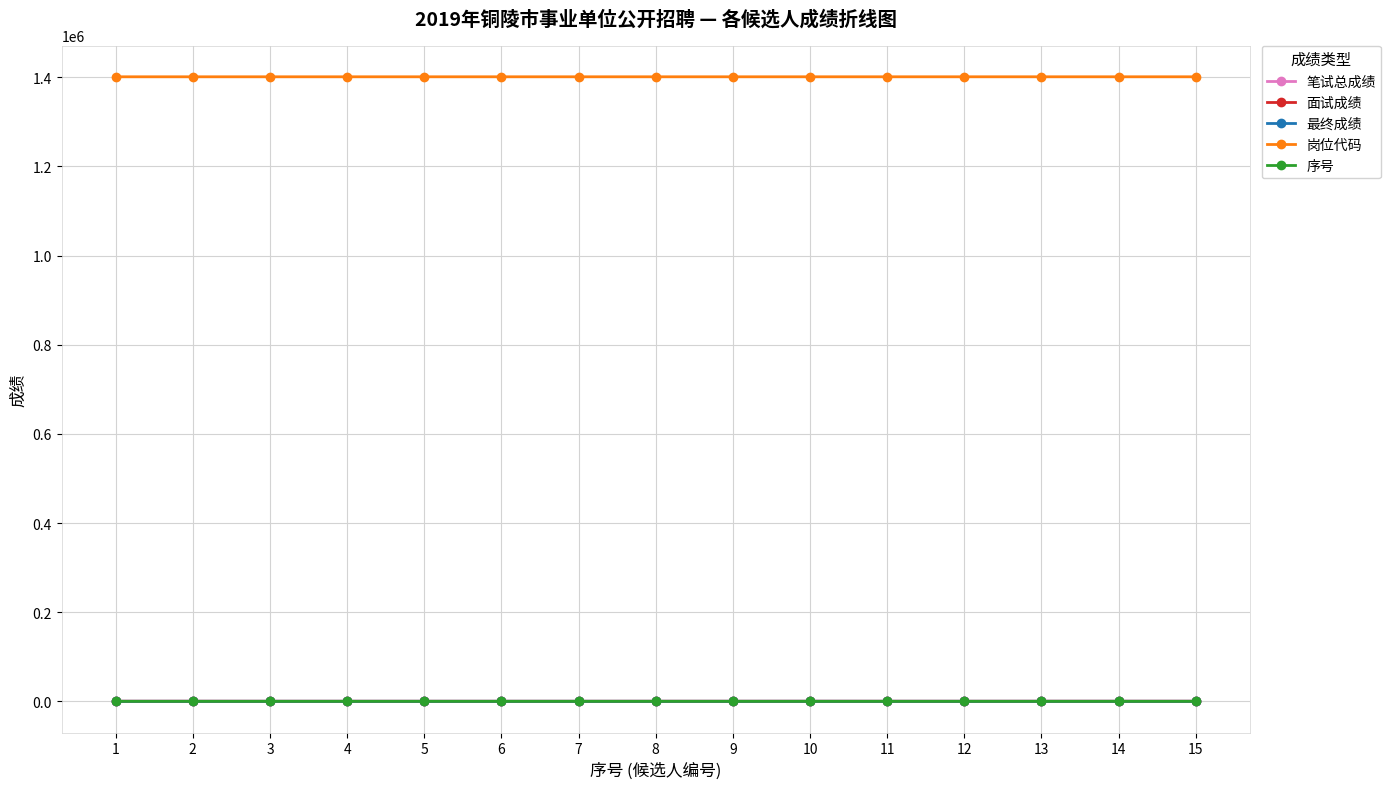

True or false: 面试成绩 and 序号 intersect in this chart.

False